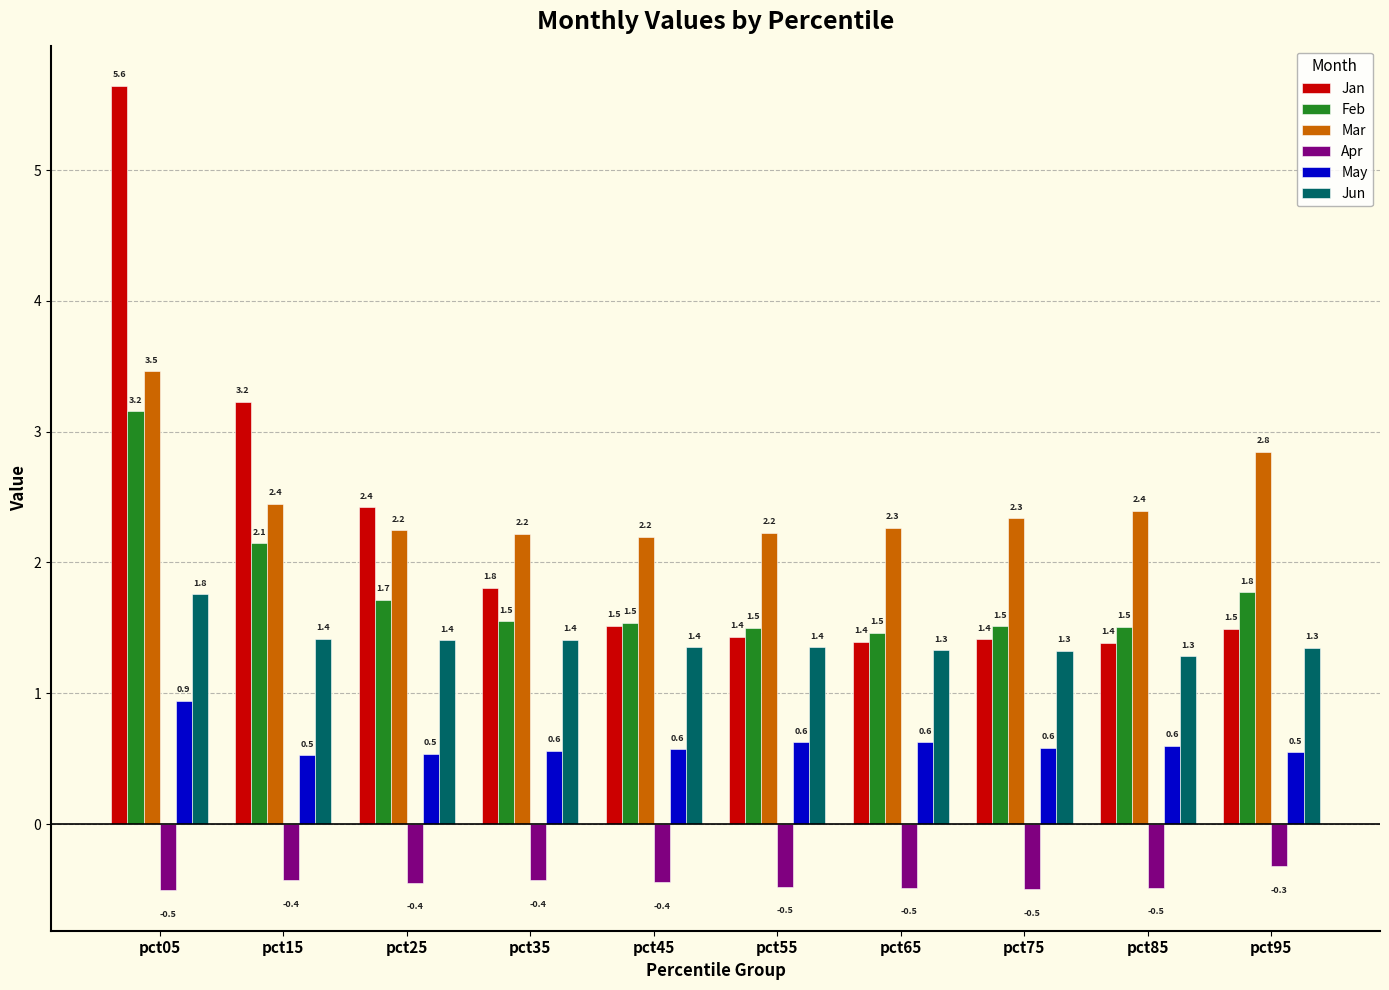

Is the value of Mar at pct15 greater than the value of Jun at pct15?

Yes